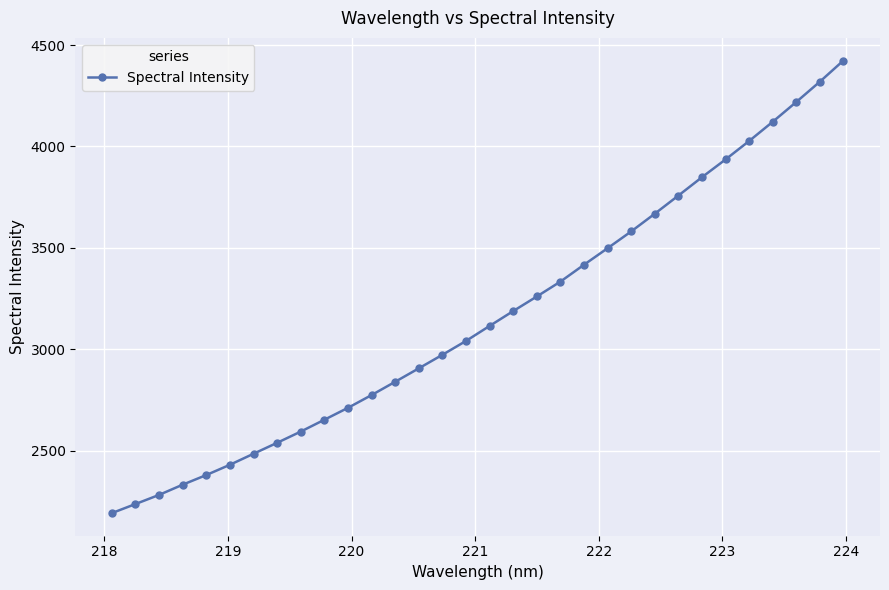

What is the smallest value displayed?

2191.8